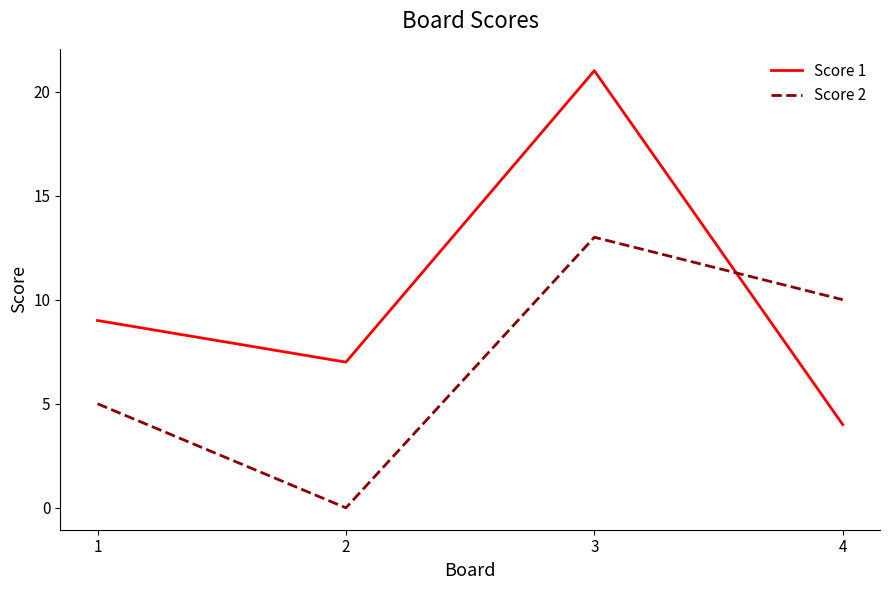

True or false: Score 1 and Score 2 intersect in this chart.

True